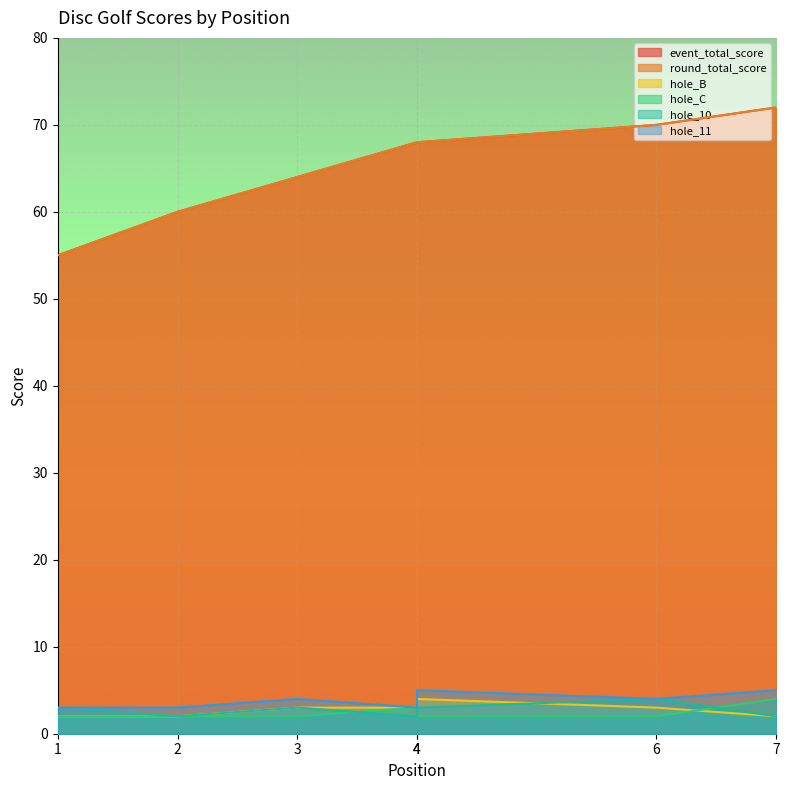

Is the value of hole_11 at 4 greater than the value of hole_10 at 3?

No